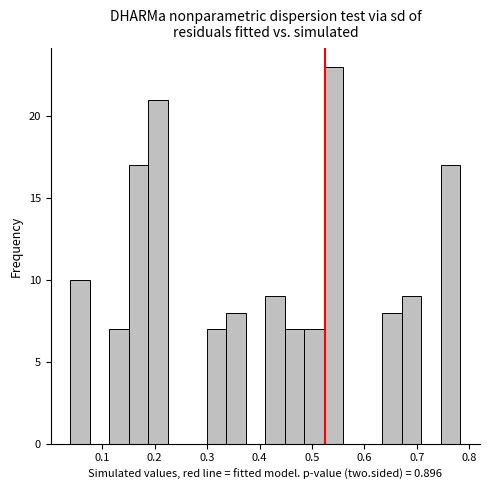

Around what value on the x-axis is the tallest bar? Give the approximate position of its centre, as read against the axis.

0.54